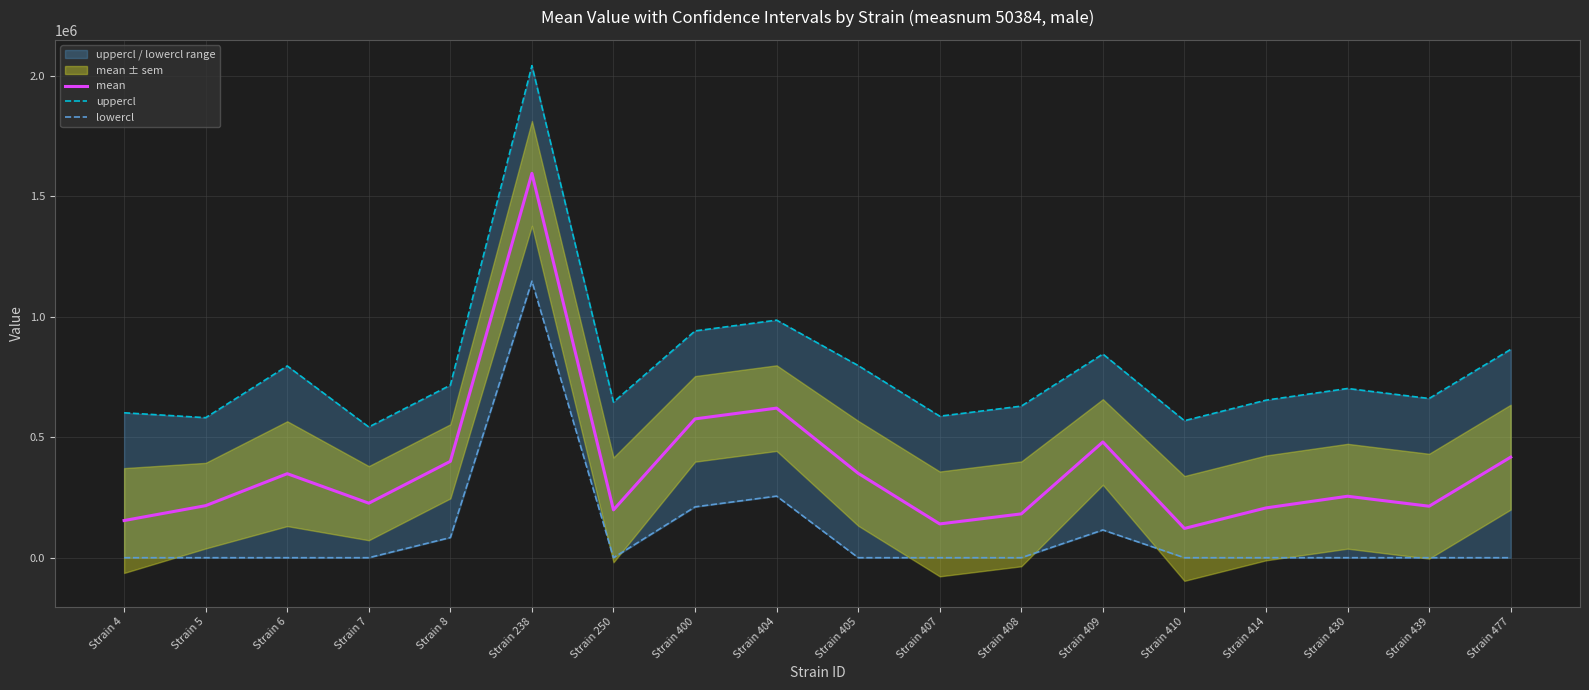

Where is the first local minimum for mean?

Strain 7